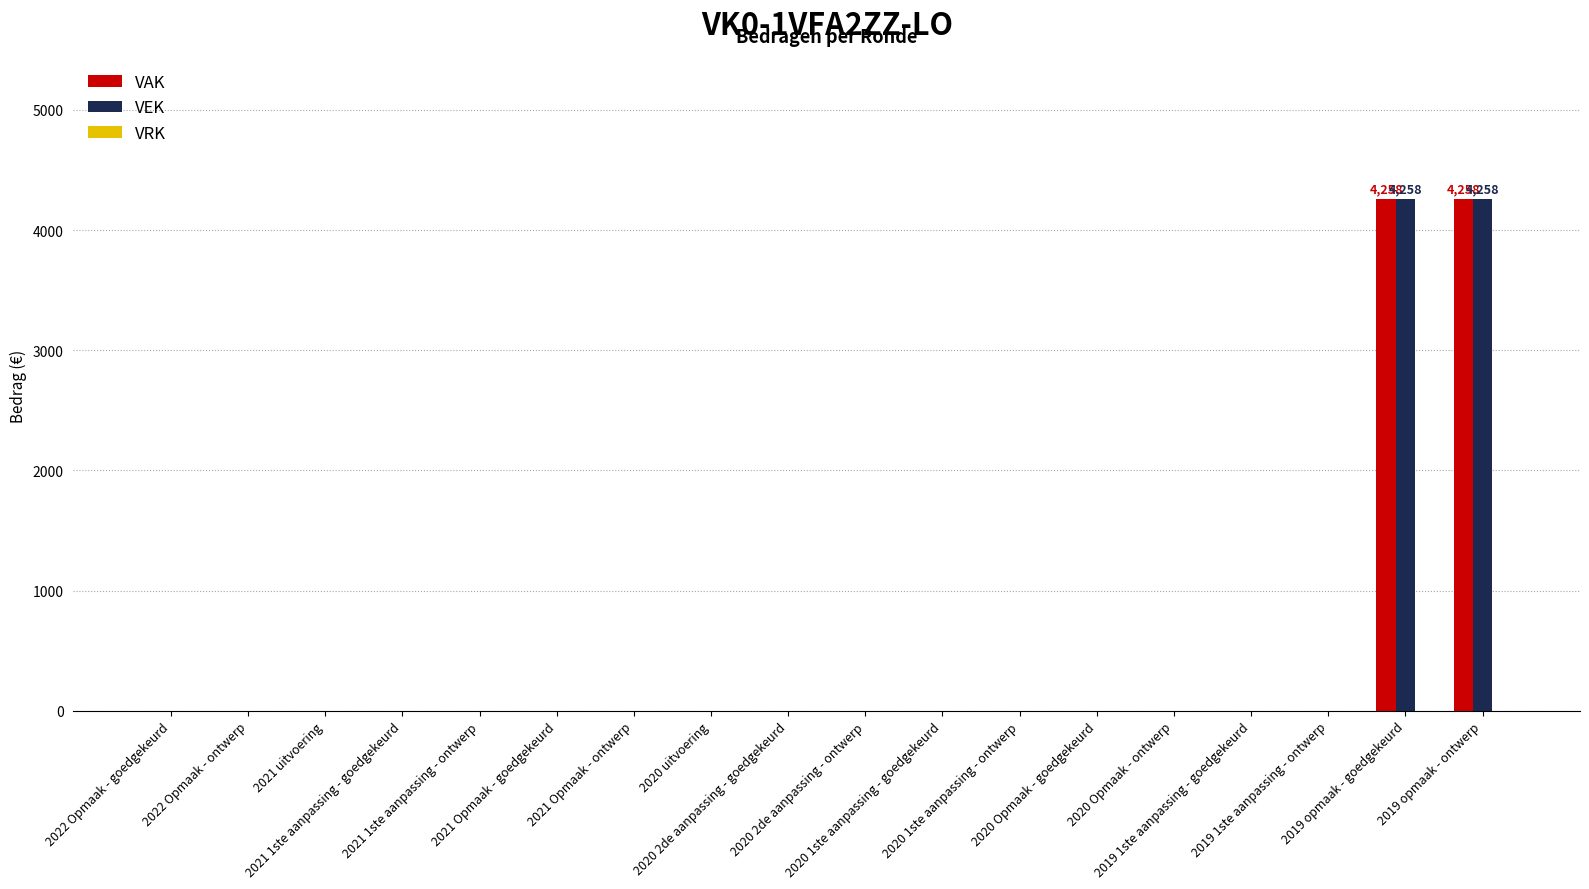

What is the sum of all VEK values?

8516